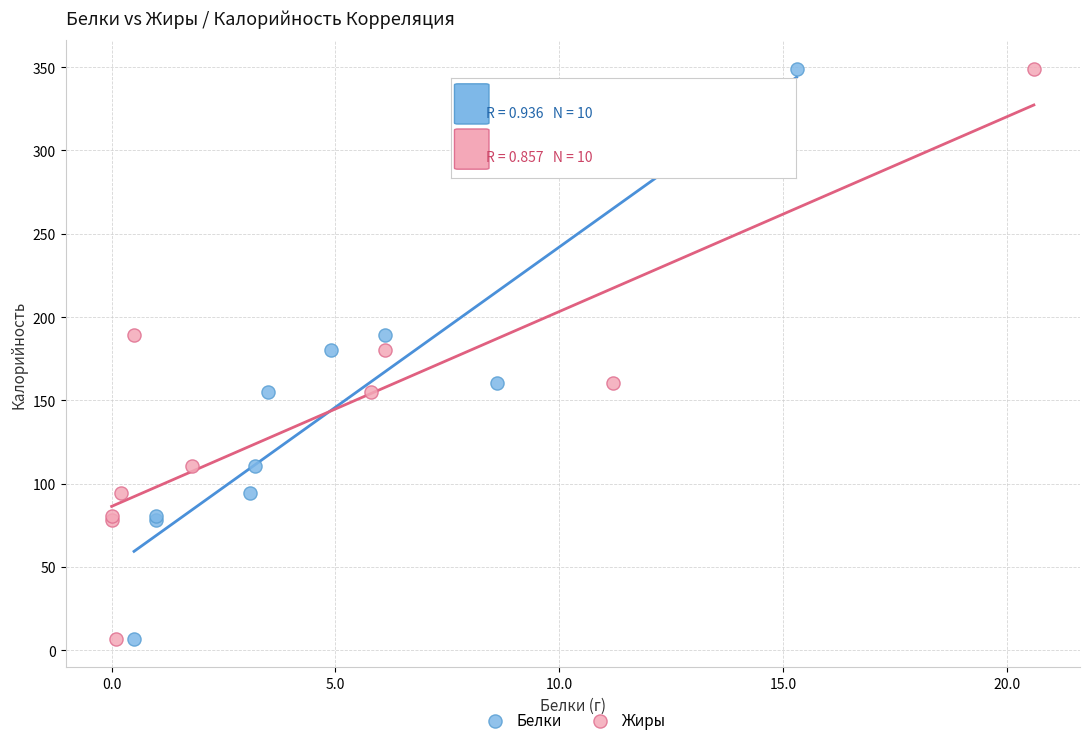

What are all the series names shown in the legend?

Белки, Жиры